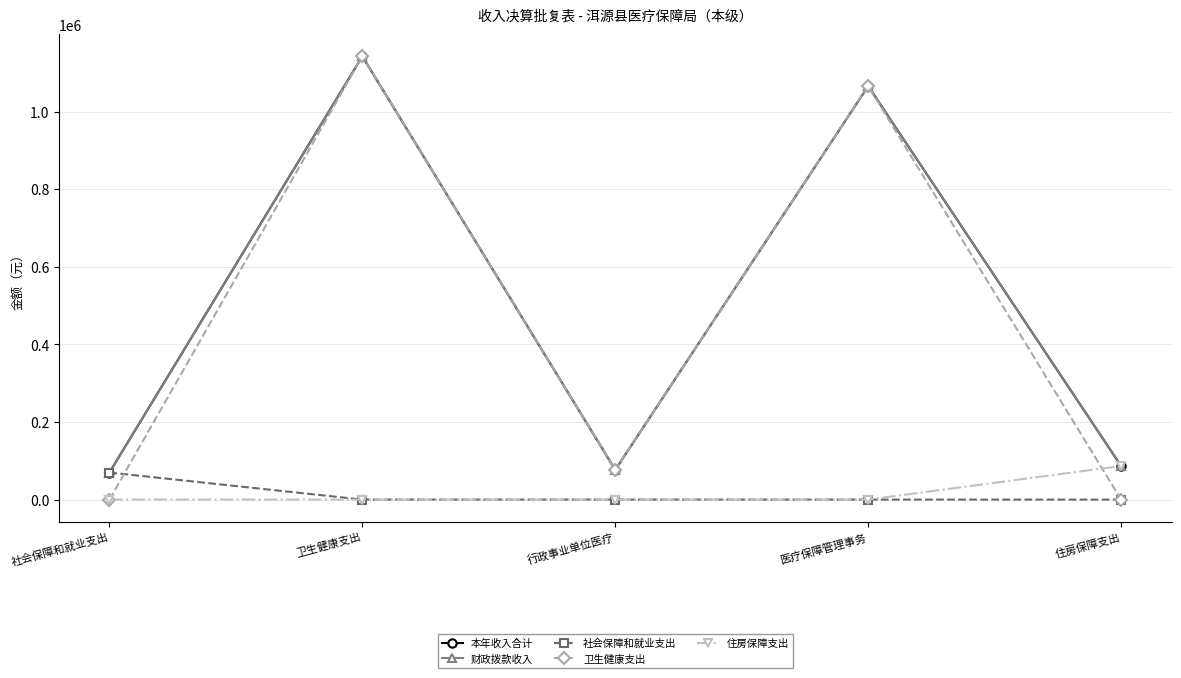

Does the chart have visible grid lines?

Yes